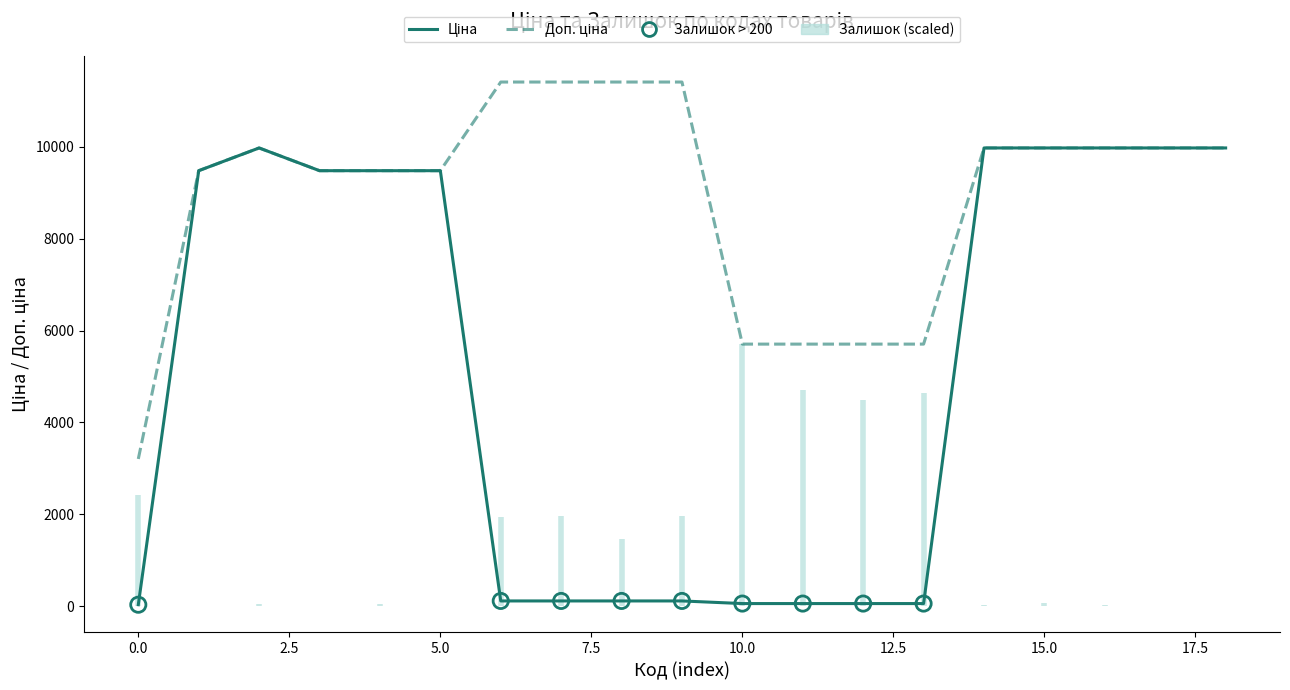

Which series has the widest spread of Y values?

Ціна